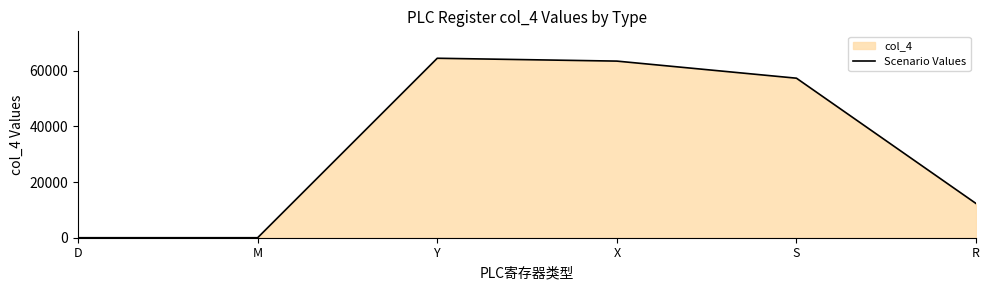

Rank the categories by value from lowest to highest.

D, M, R, S, X, Y